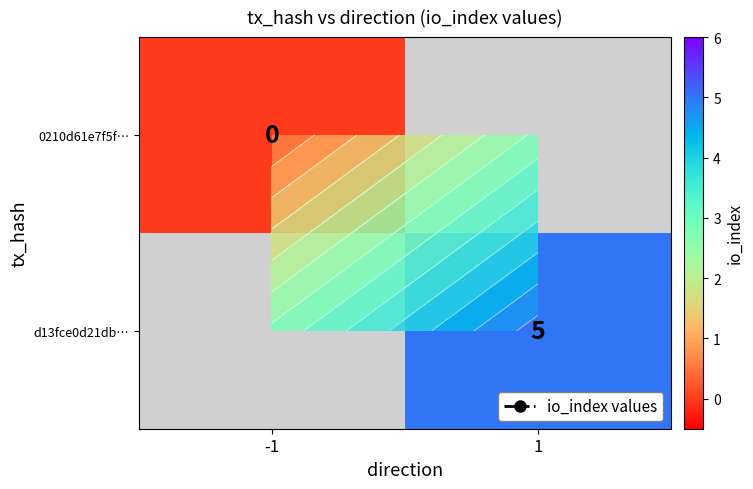

What is the maximum value shown in the chart?

5.0